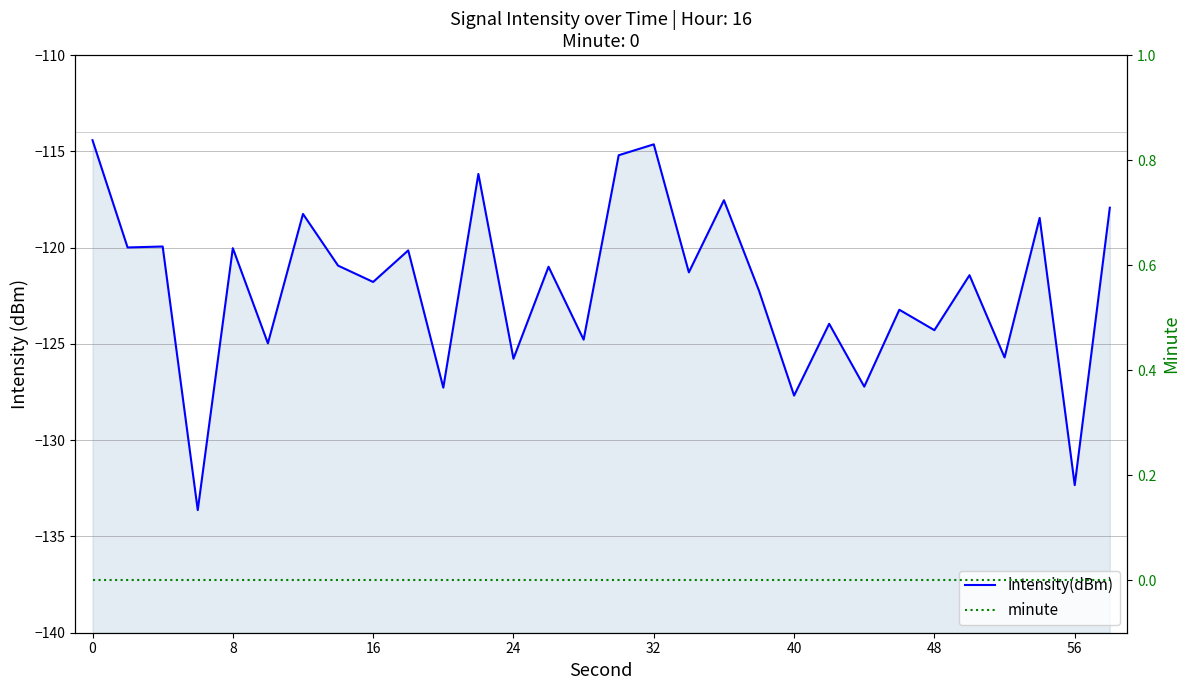

True or false: minute has a value of 0.0 at 20.

True